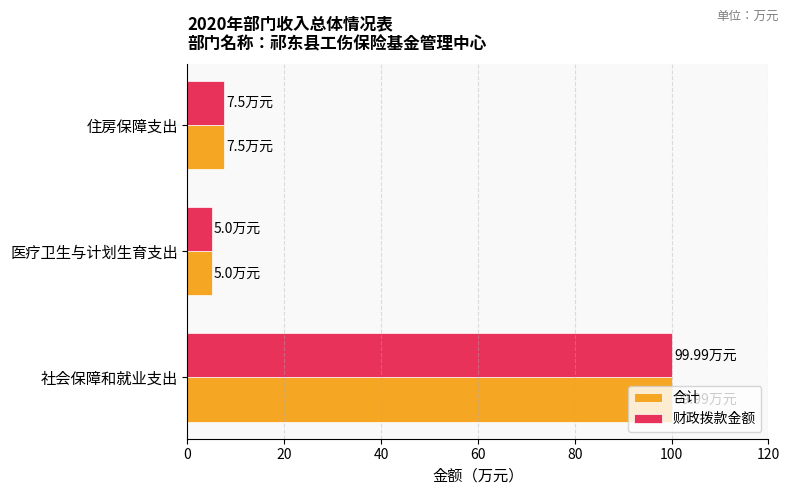

Count the number of data series in this chart.

2